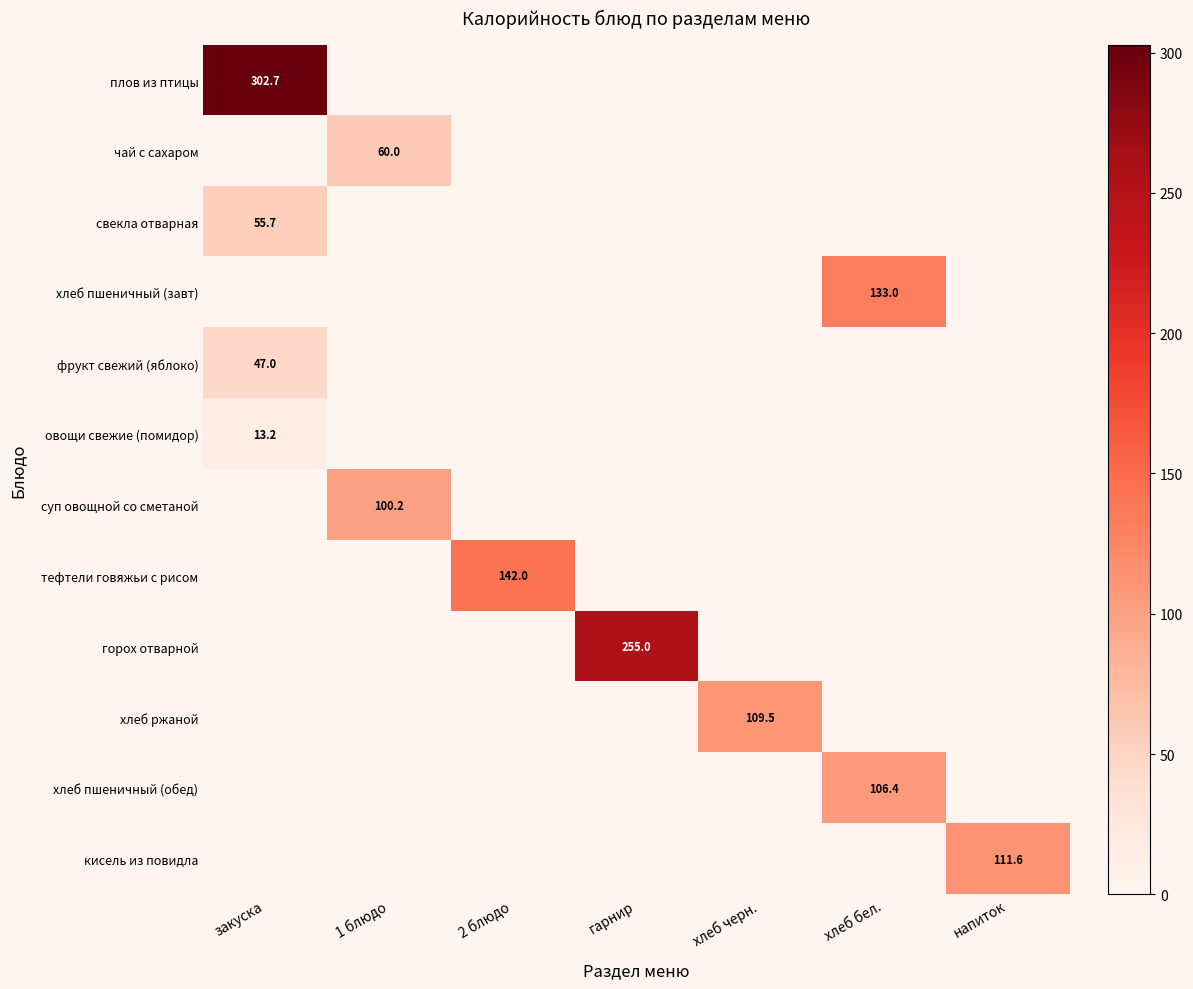

What is the maximum value shown in the chart?

302.7